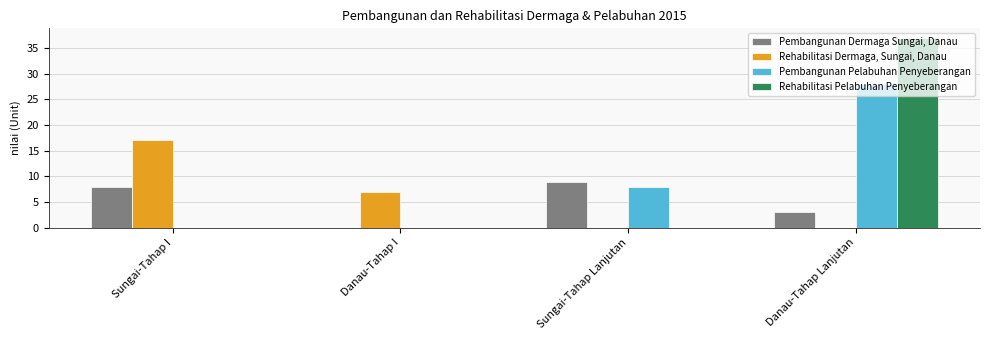

What is the maximum value for Pembangunan Dermaga Sungai, Danau?

9